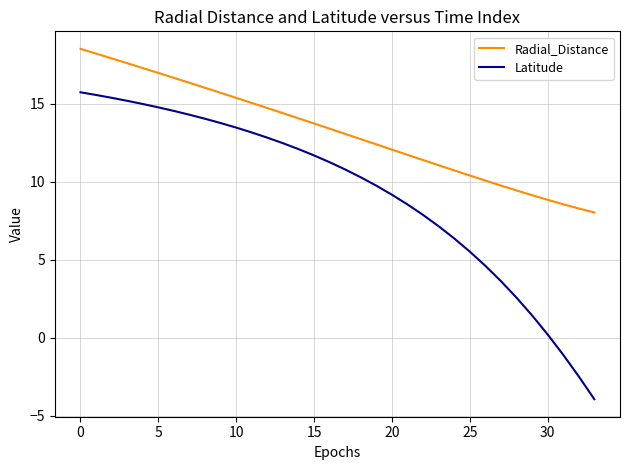

Is this an area chart (filled region under the line)?

No